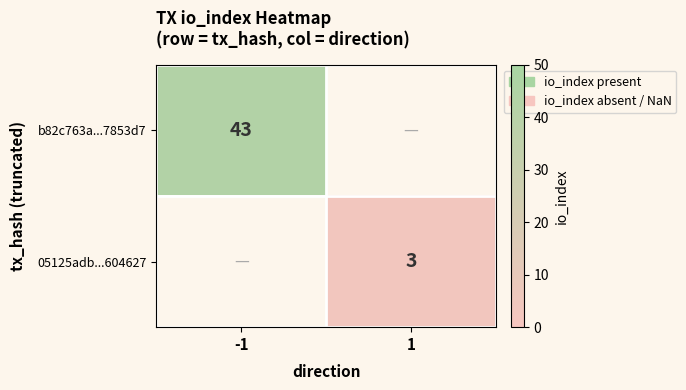

True or false: b82c763a...7853d7 has a value of 43 at -1.

True